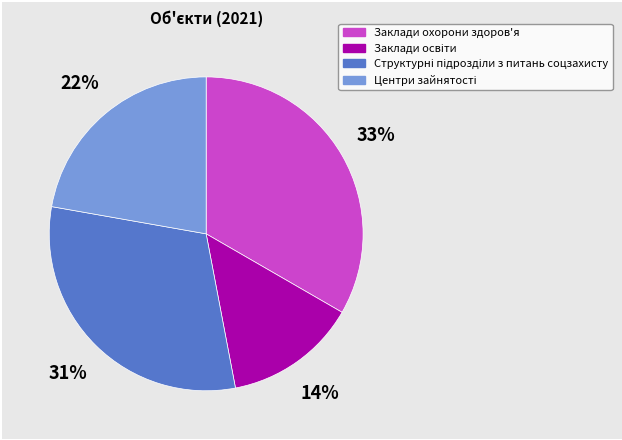

How many segments does this pie chart have?

4